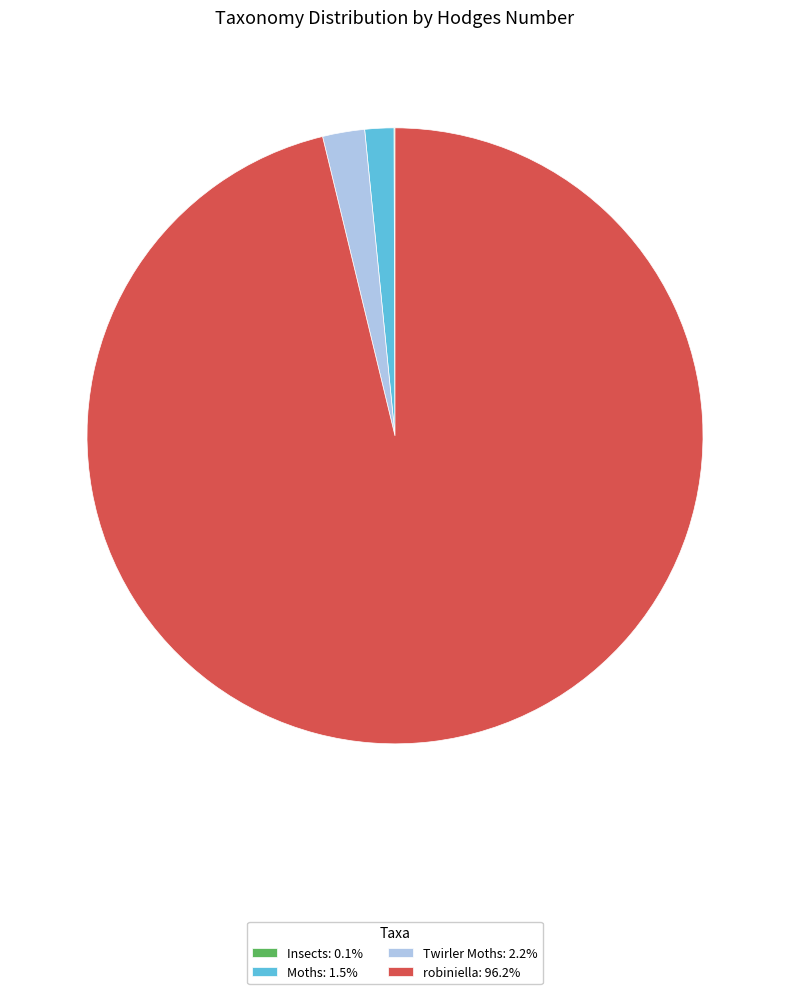

What is the majority slice?

robiniella